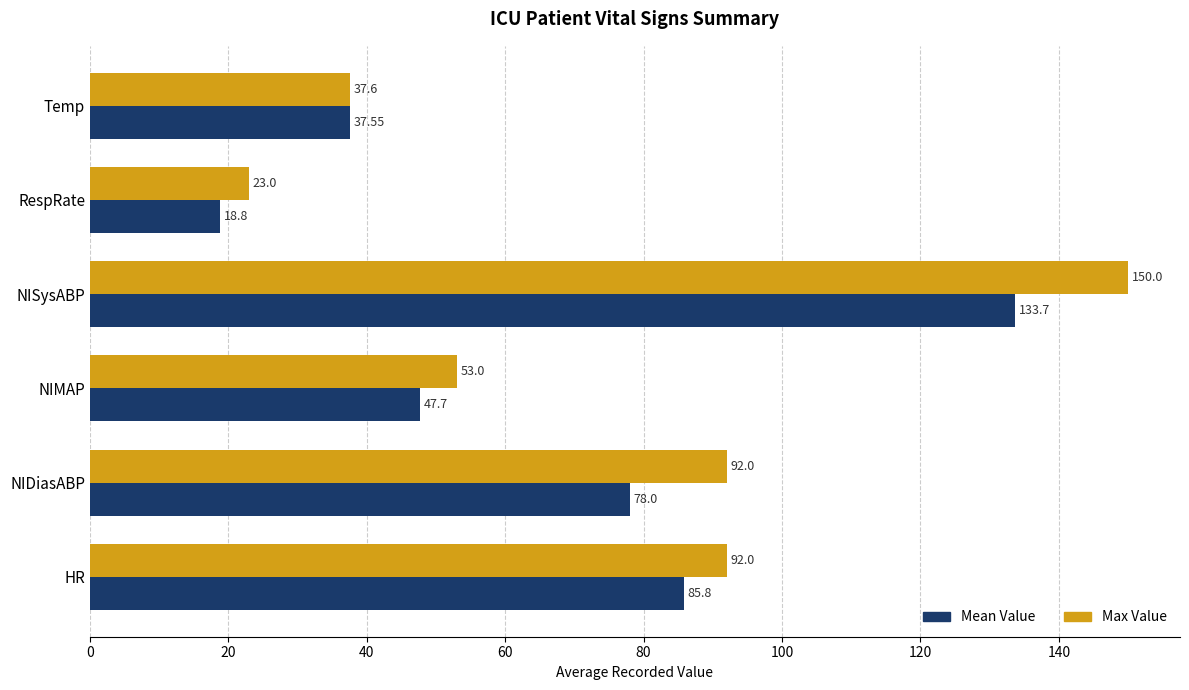

Which series has the largest range (max minus min)?

Max Value